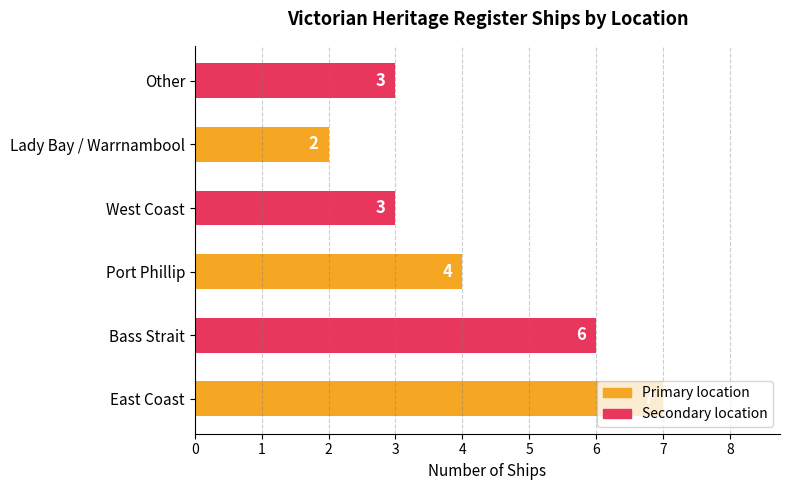

Between East Coast and West Coast, which is larger?

East Coast